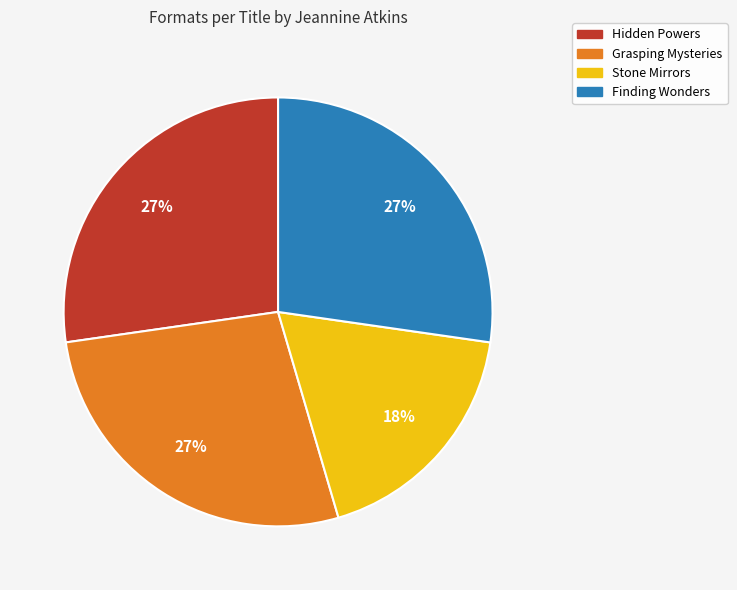

Do Stone Mirrors and Finding Wonders together represent more than half of the pie?

No